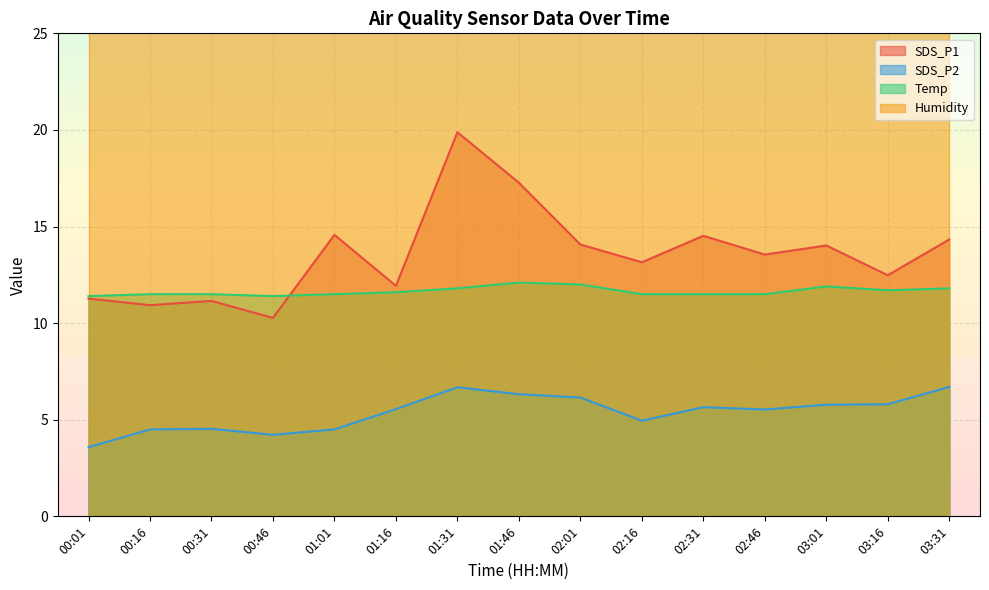

What is the difference between the maximum and second lowest values in the Temp series?

0.7